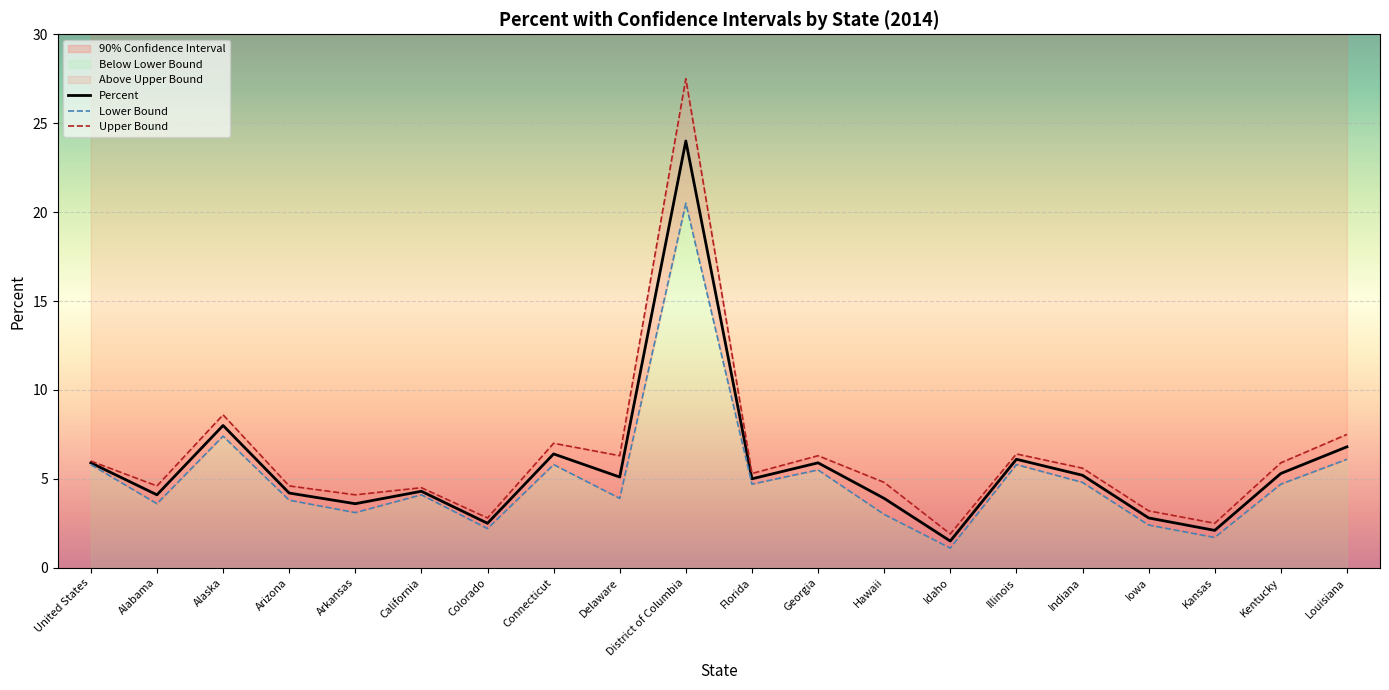

Count the number of categories in the chart.

20